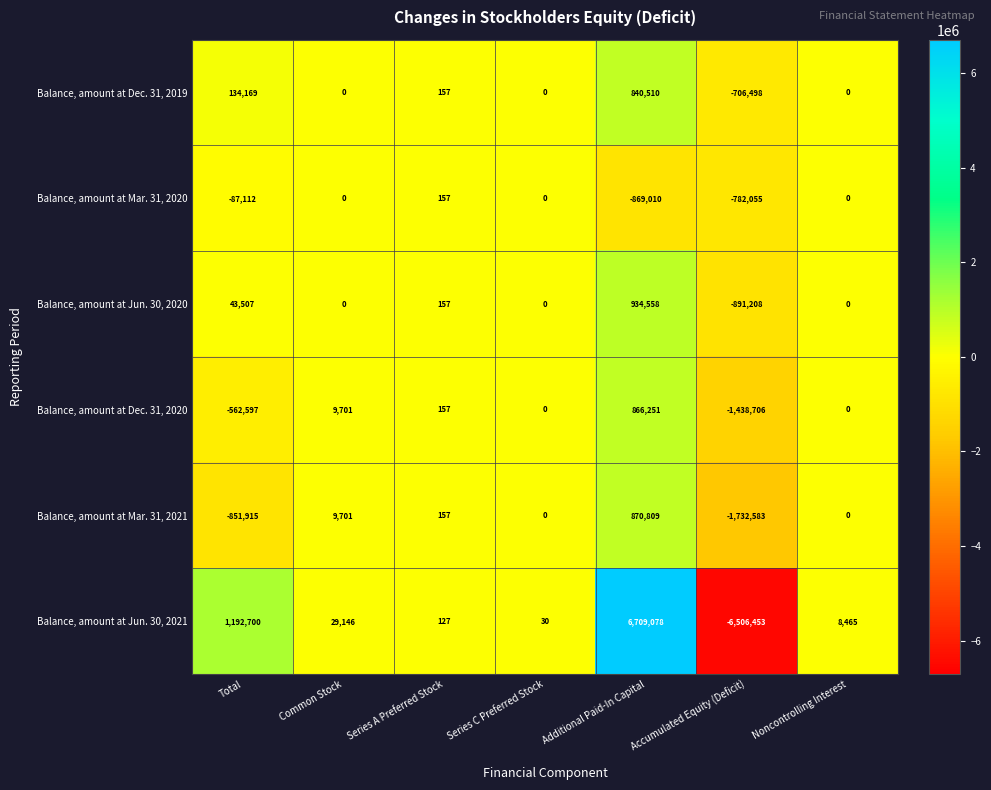

How many data points in Balance, amount at Jun. 30, 2020 are less than 0?

1